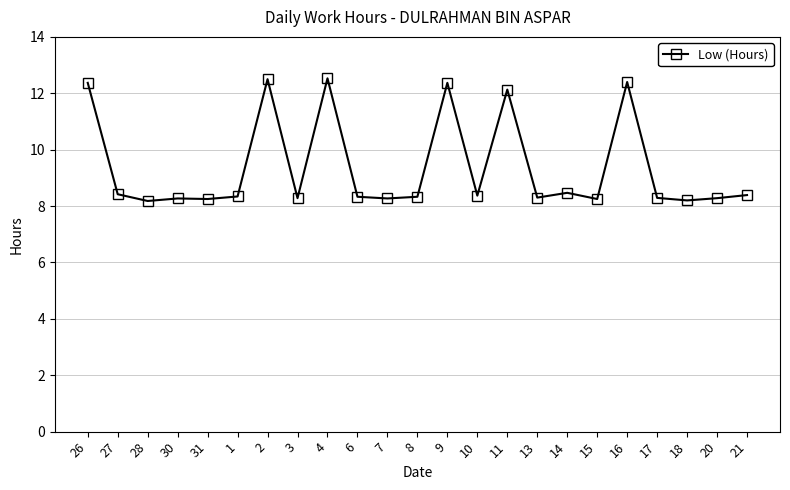

How many series are shown in this chart?

1